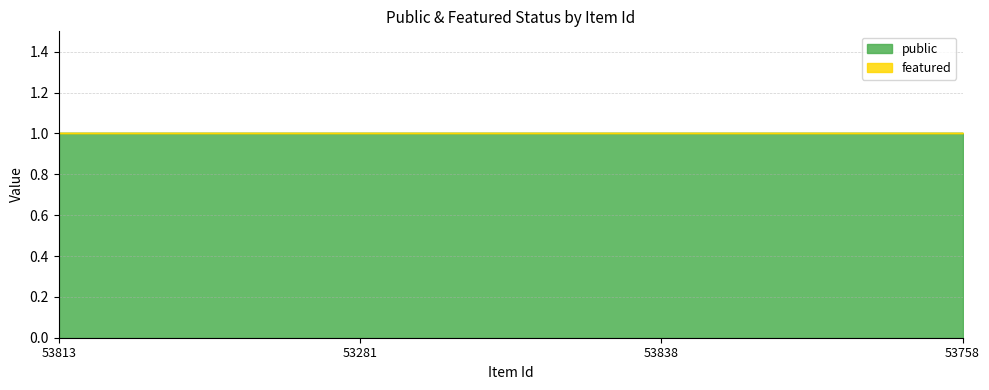

True or false: public and featured intersect in this chart.

False